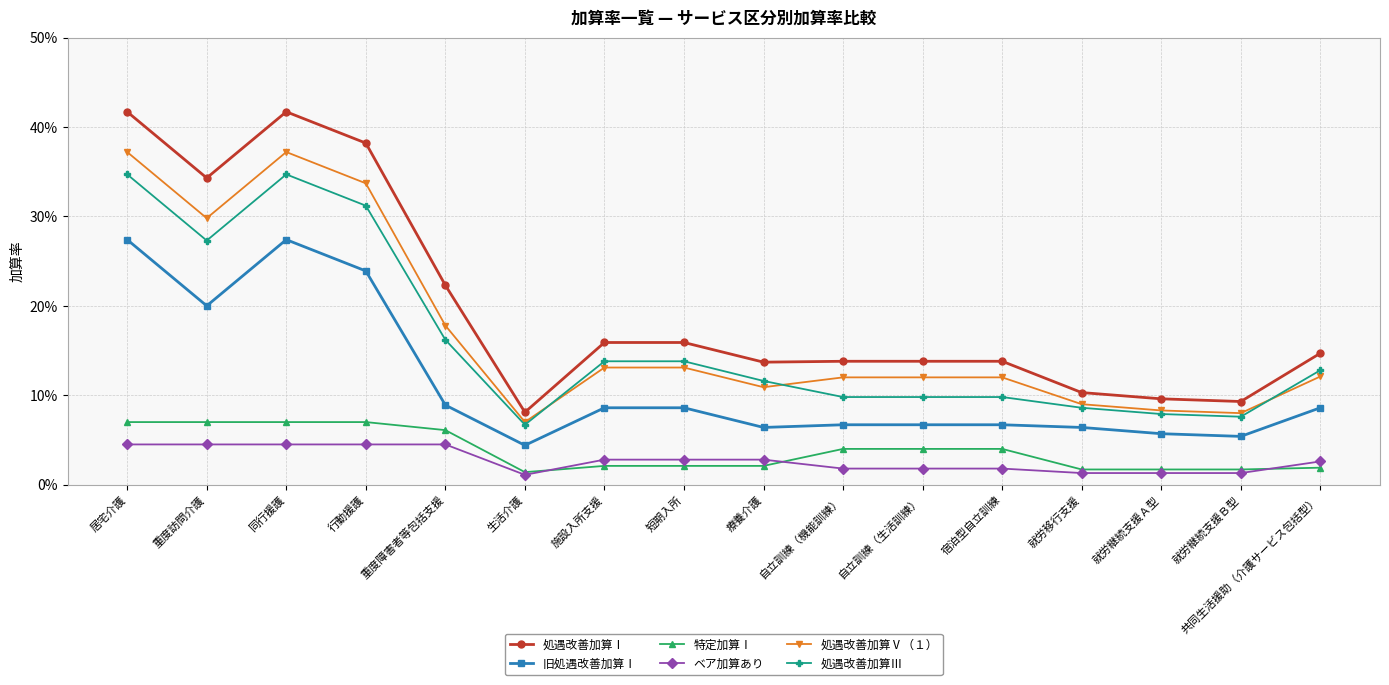

What position from the right is 行動援護?

13